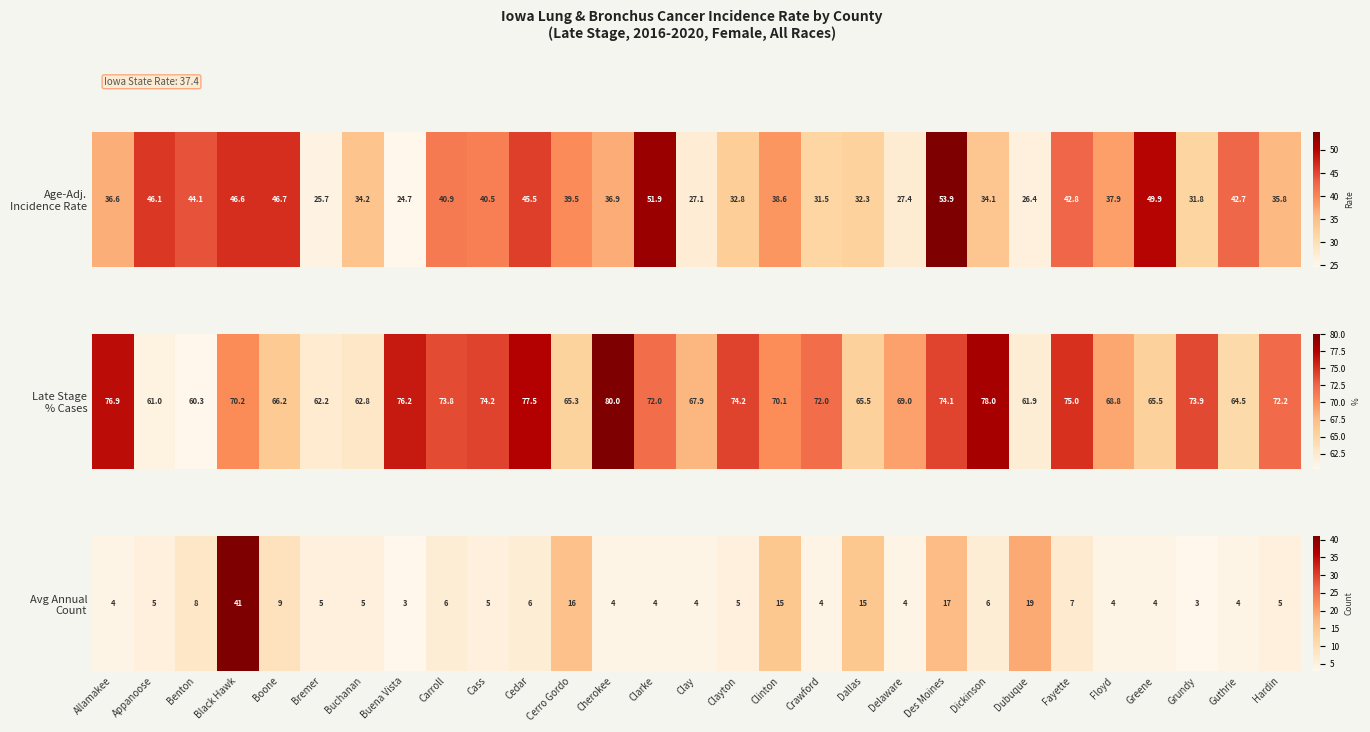

At which category does the chart reach its peak across all series?

Black Hawk